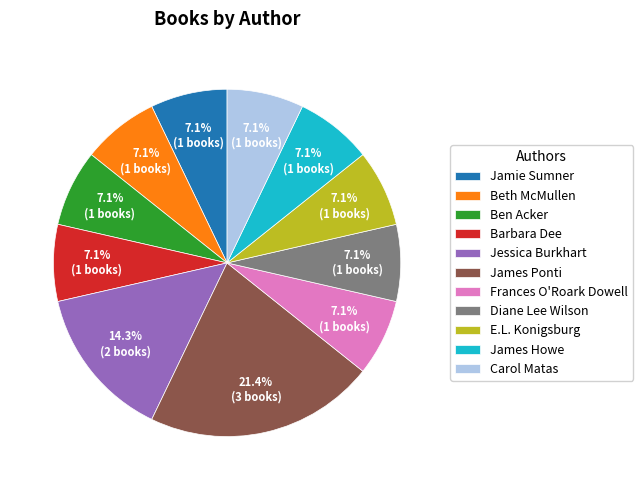

How much of the chart is everything except Beth McMullen?

92.9%